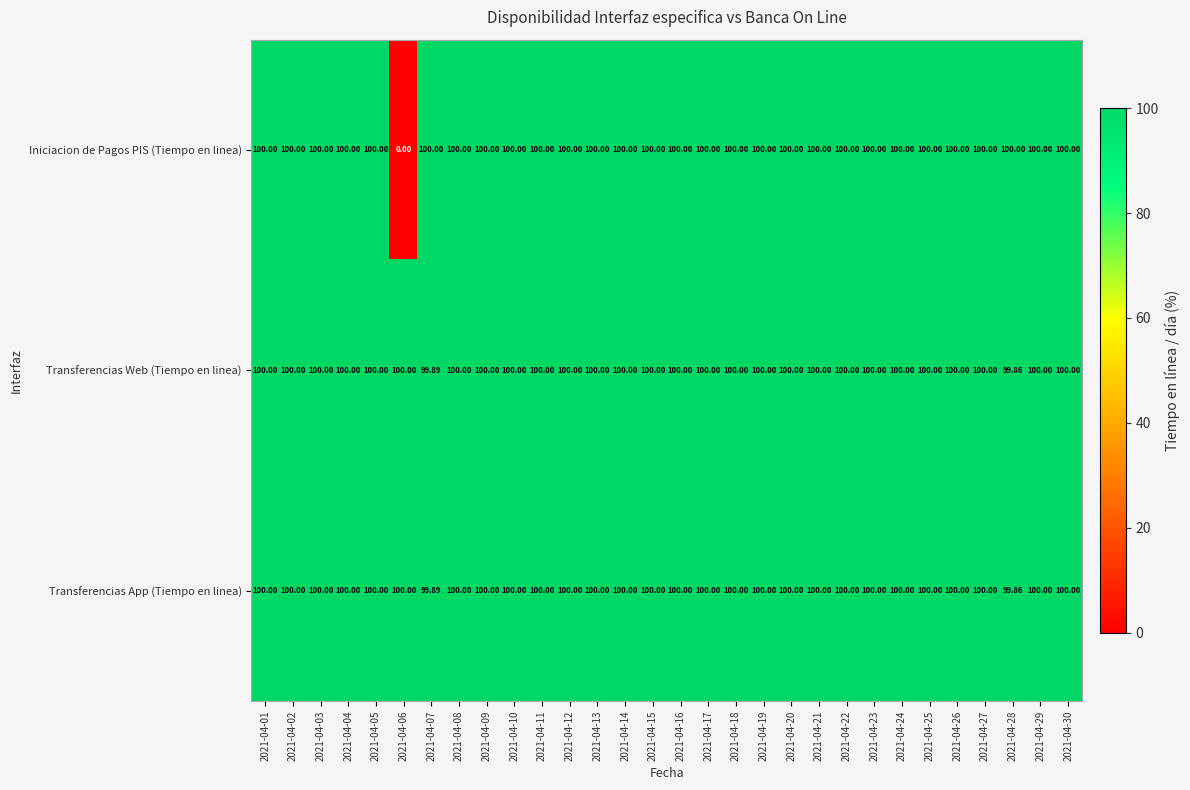

Is the value of Transferencias App (Tiempo en linea) at 2021-04-24 greater than the value of Iniciacion de Pagos PIS (Tiempo en linea) at 2021-04-06?

Yes